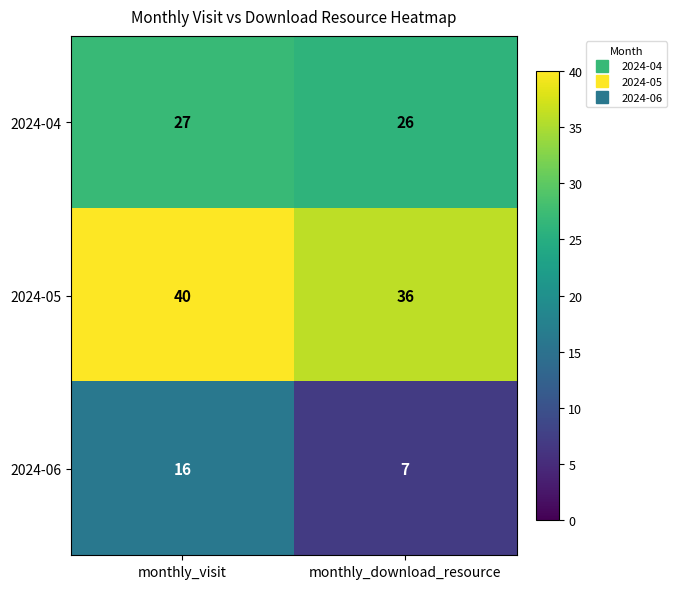

At which category does the chart reach its peak across all series?

monthly_visit